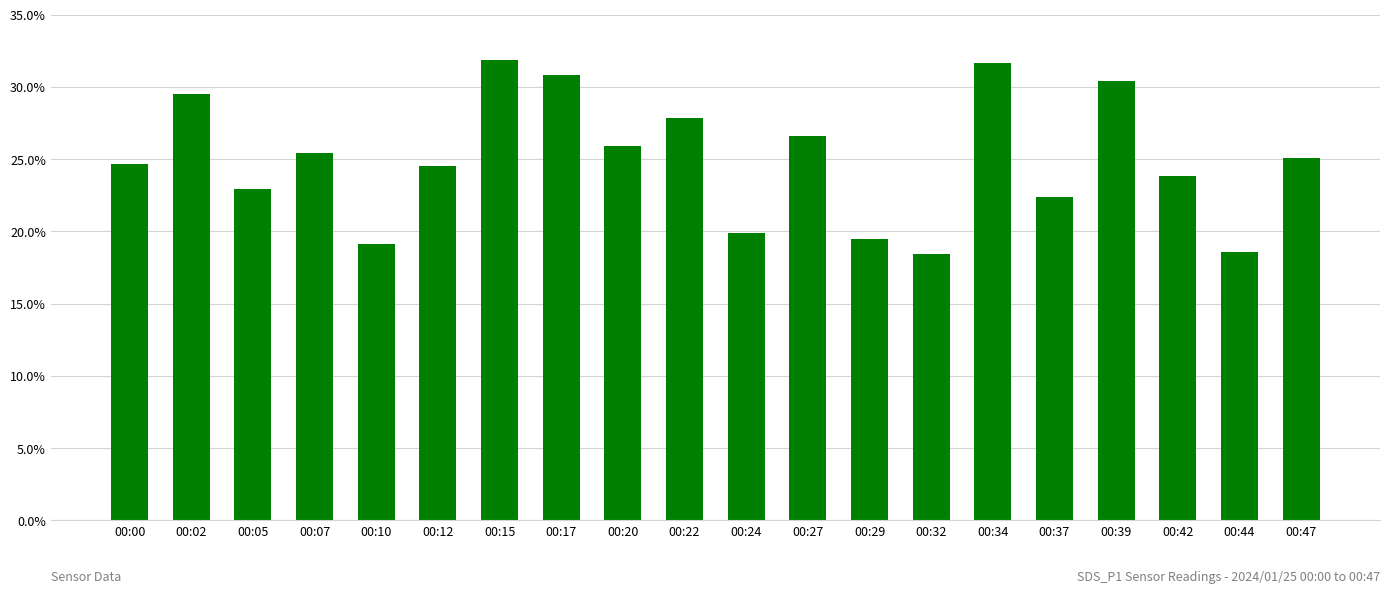

What is the smallest value displayed?

18.4